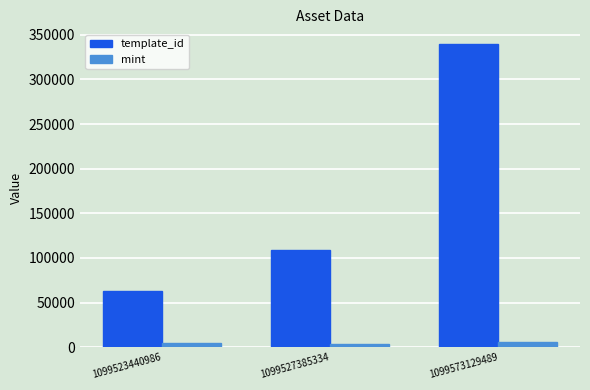

At which label does template_id reach its minimum?

1099523440986